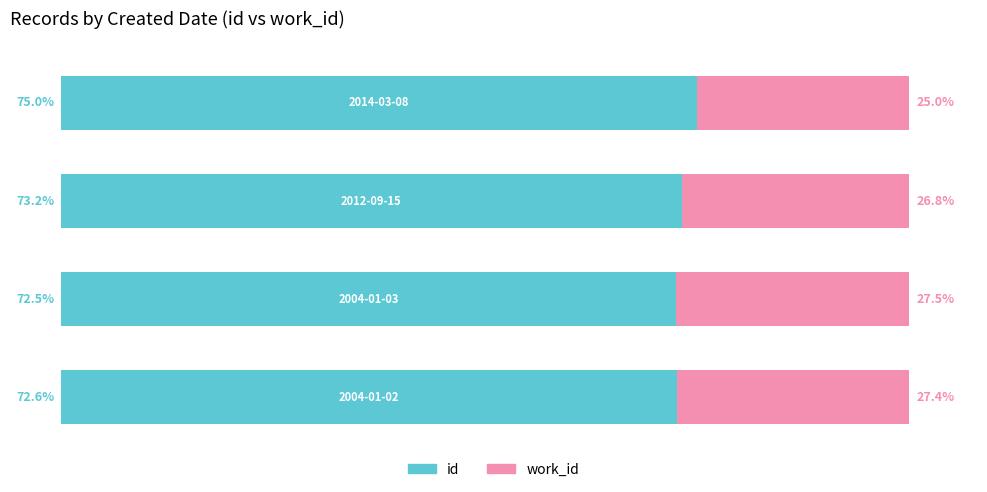

Rank the series by their average value, from highest to lowest.

id, work_id